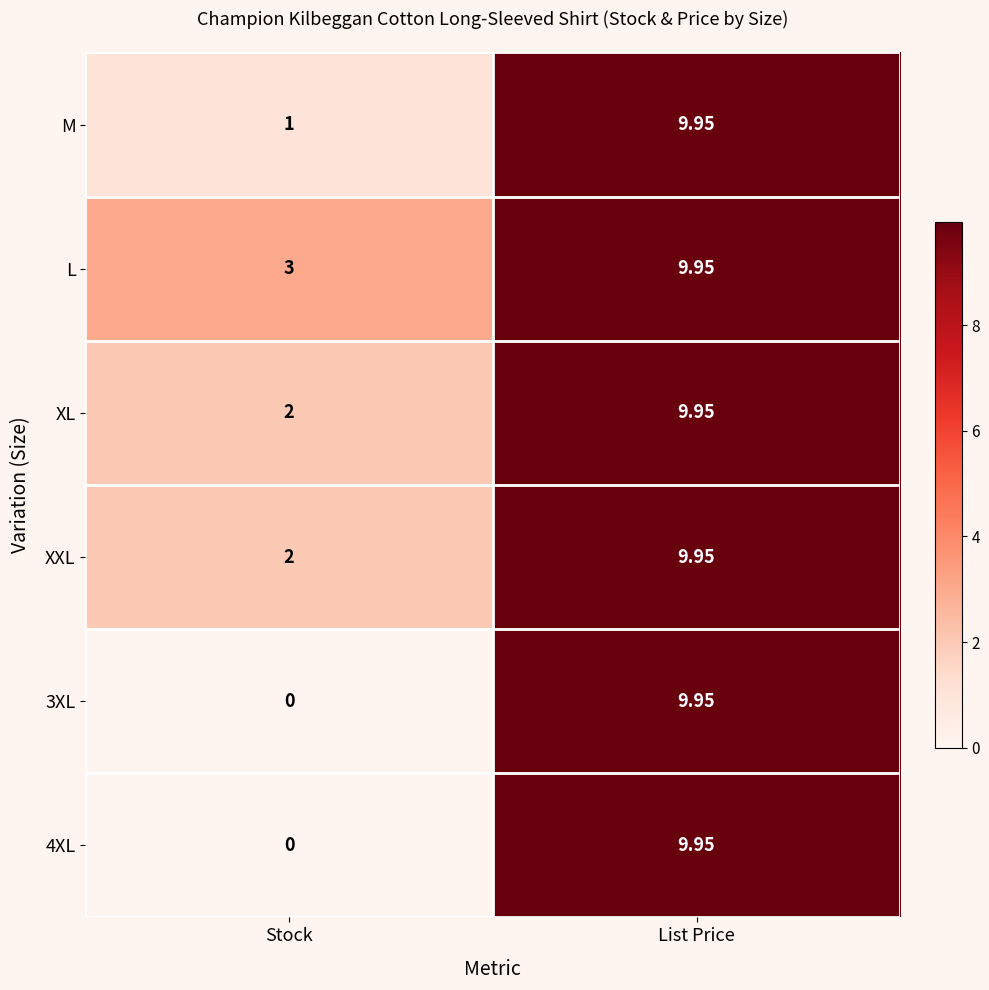

Which series has the largest total across all categories?

L